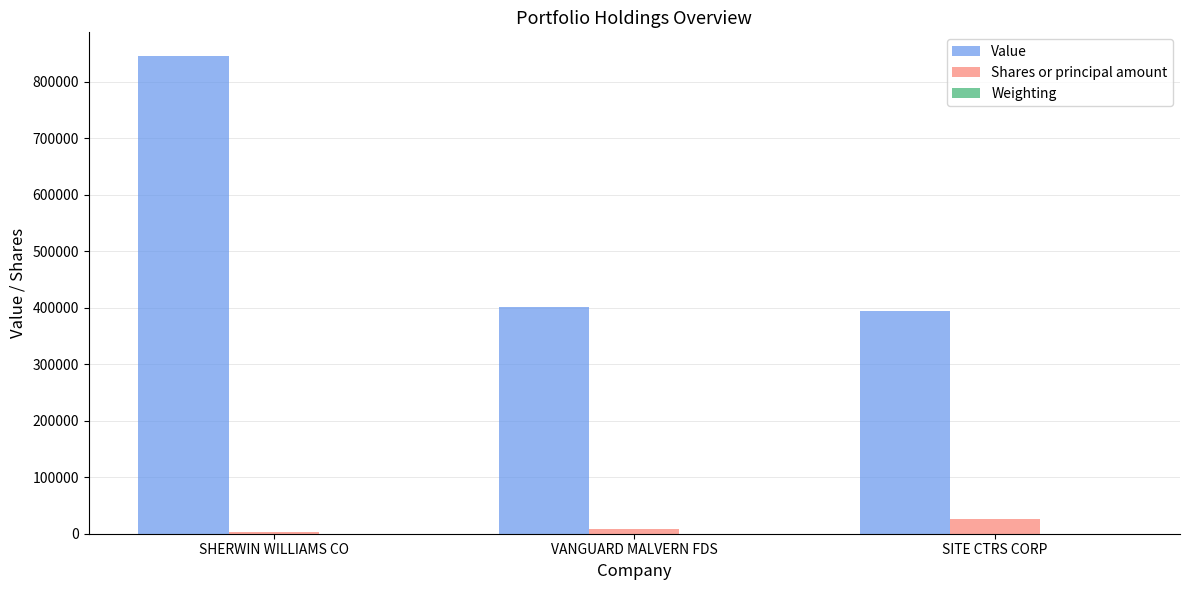

Does the chart contain stacked bars?

No